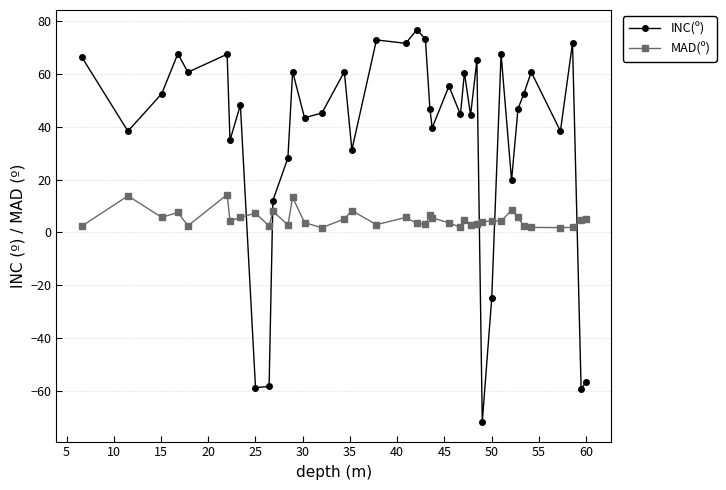

What is the smallest value displayed?

-71.8